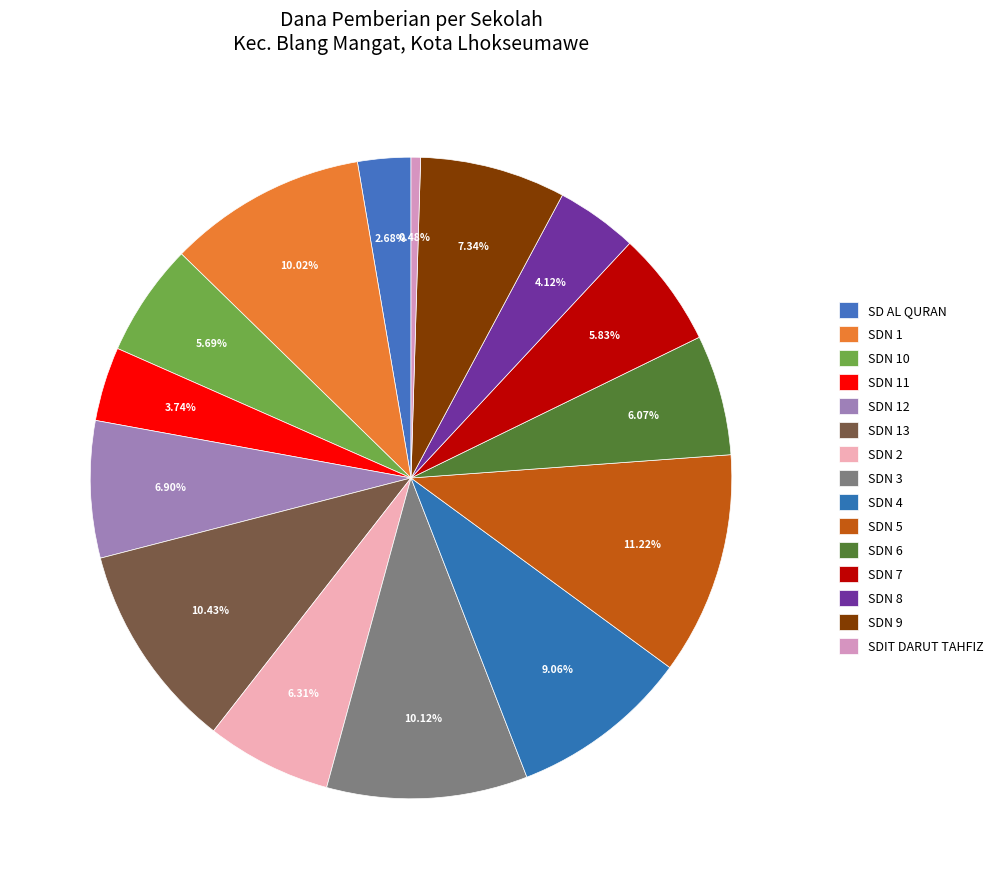

Count the number of slices in the pie.

15